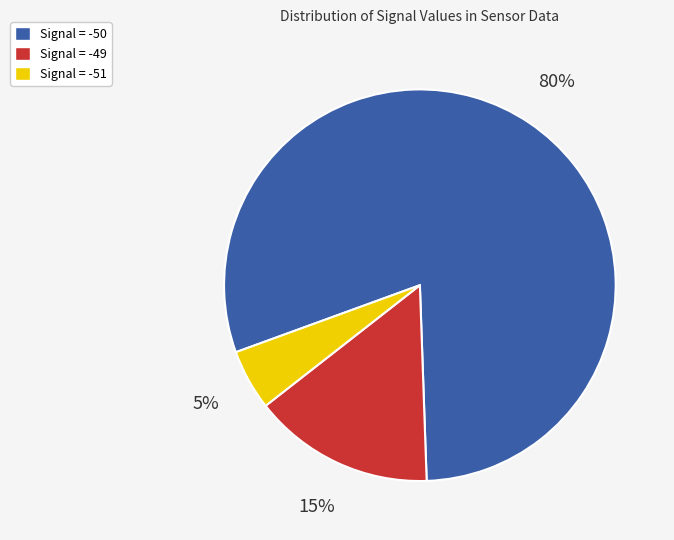

Is there any slice that represents more than half of the pie?

Yes